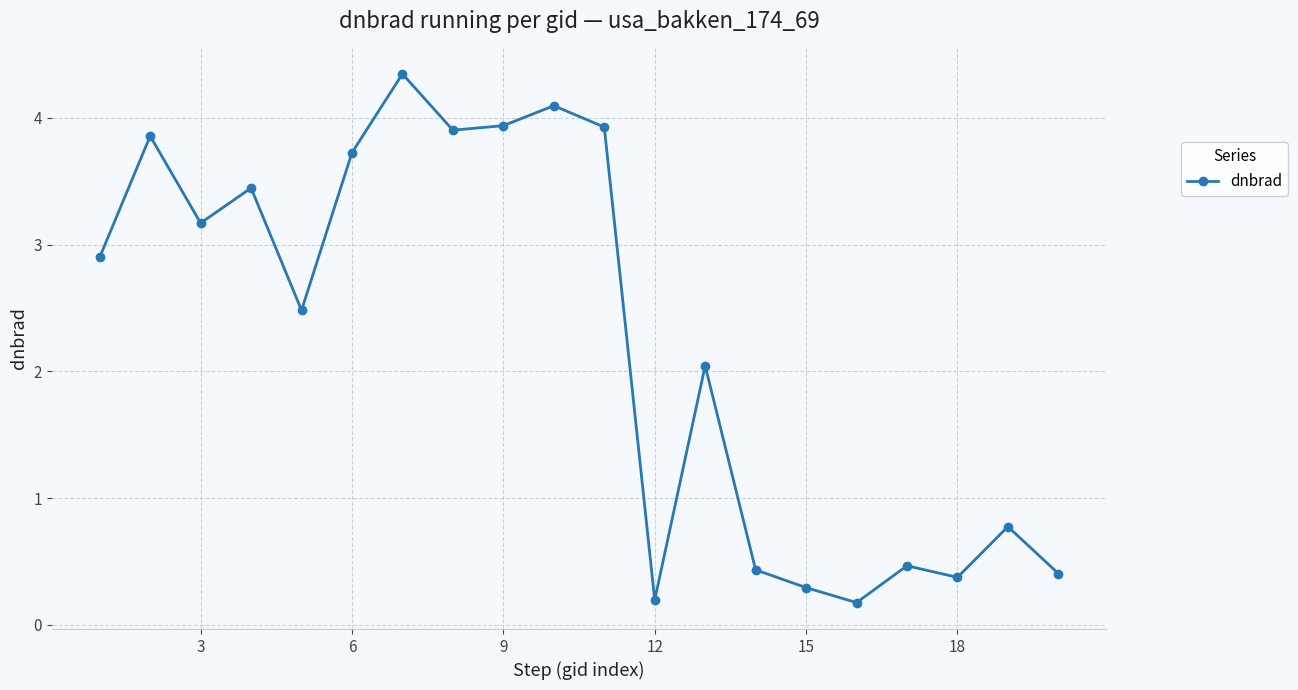

How many interior local peaks (higher than both neighbors) does the data have?

7